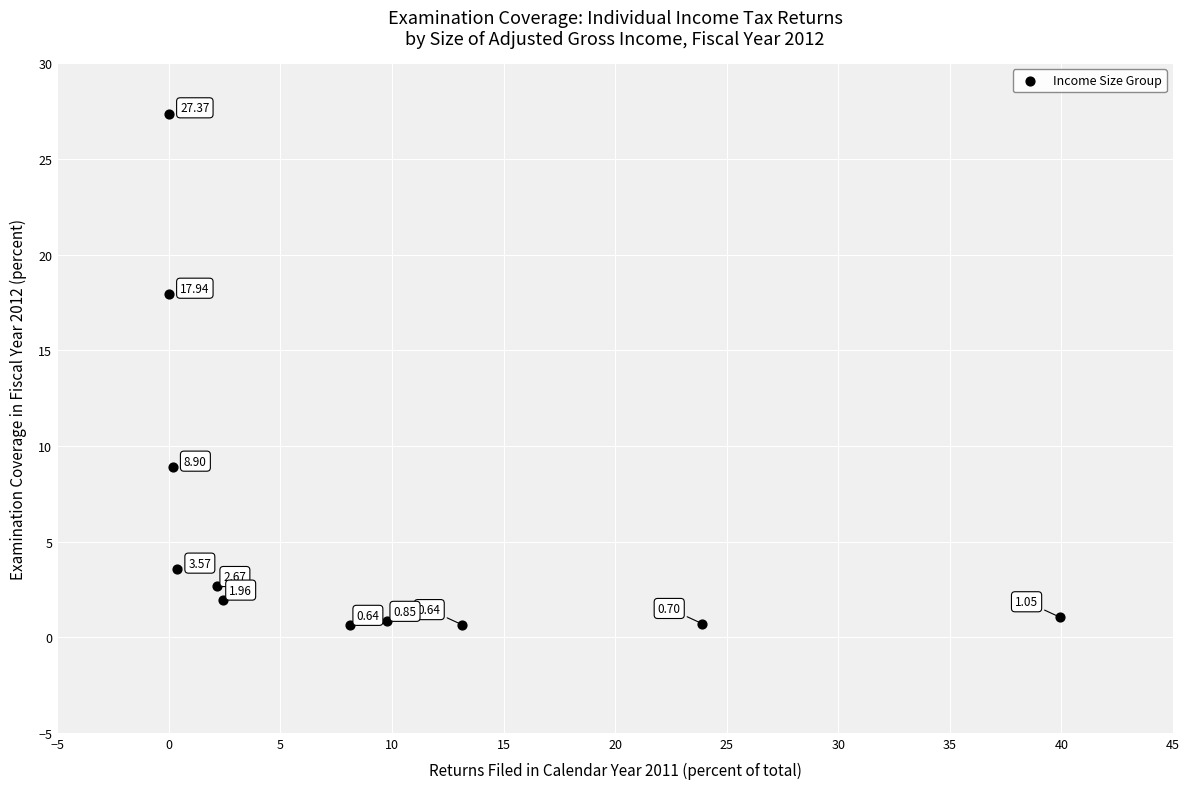

What is the average X value?

9.1